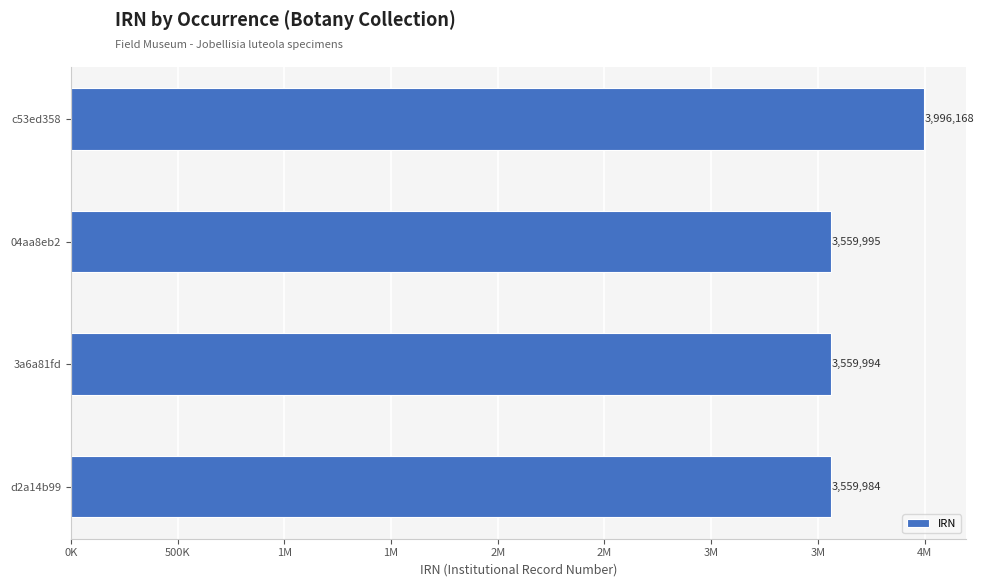

Are the bars horizontal?

Yes